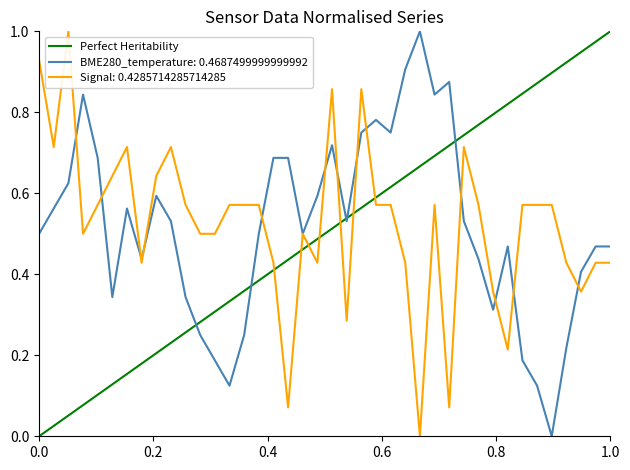

True or false: BME280_temperature: 0.4687499999999992 has a value of 0.8 at 0.0.

False